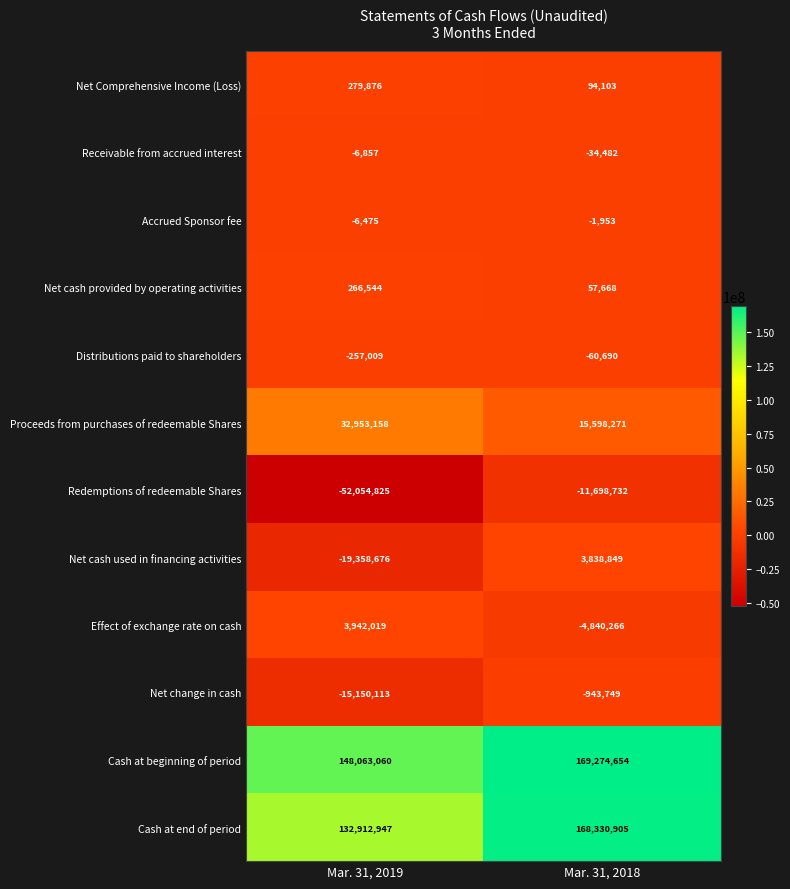

Rank the categories by Net change in cash value from highest to lowest.

Mar. 31, 2018, Mar. 31, 2019